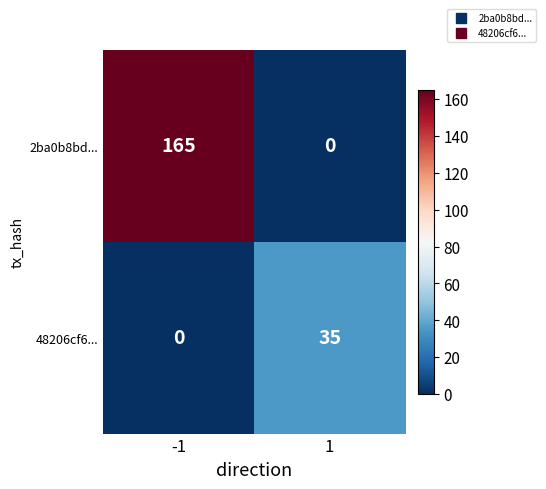

What is the total value across all series at -1?

165